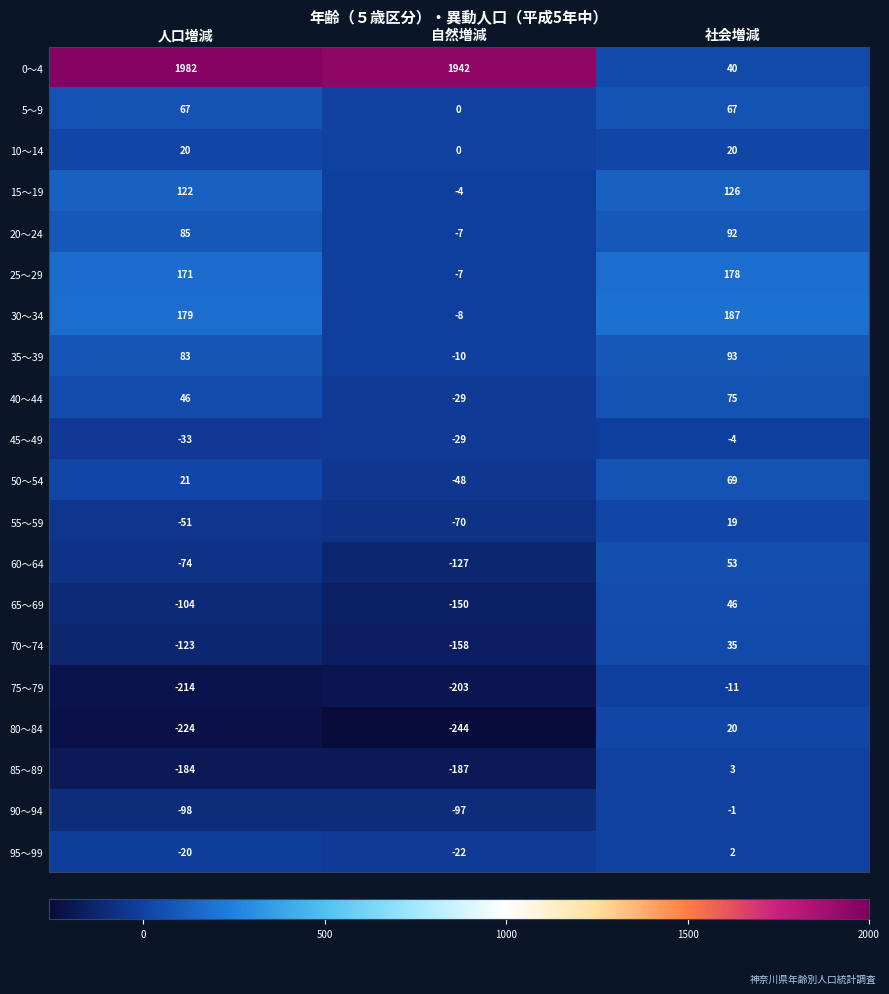

Is the value of 25～29 at 社会増減 greater than the value of 35～39 at 社会増減?

Yes